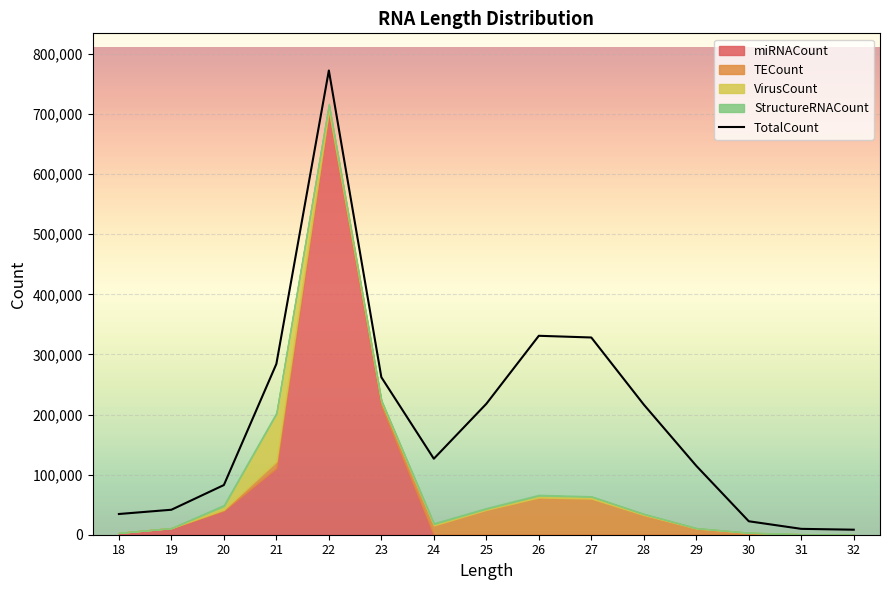

Reading left to right, extract all data points from this chart.

18=34472	19=41570	20=82670	21=284238	22=772606	23=262124	24=126478	25=217858	26=331069	27=328234	28=216547	29=114642	30=22406	31=9766	32=8363